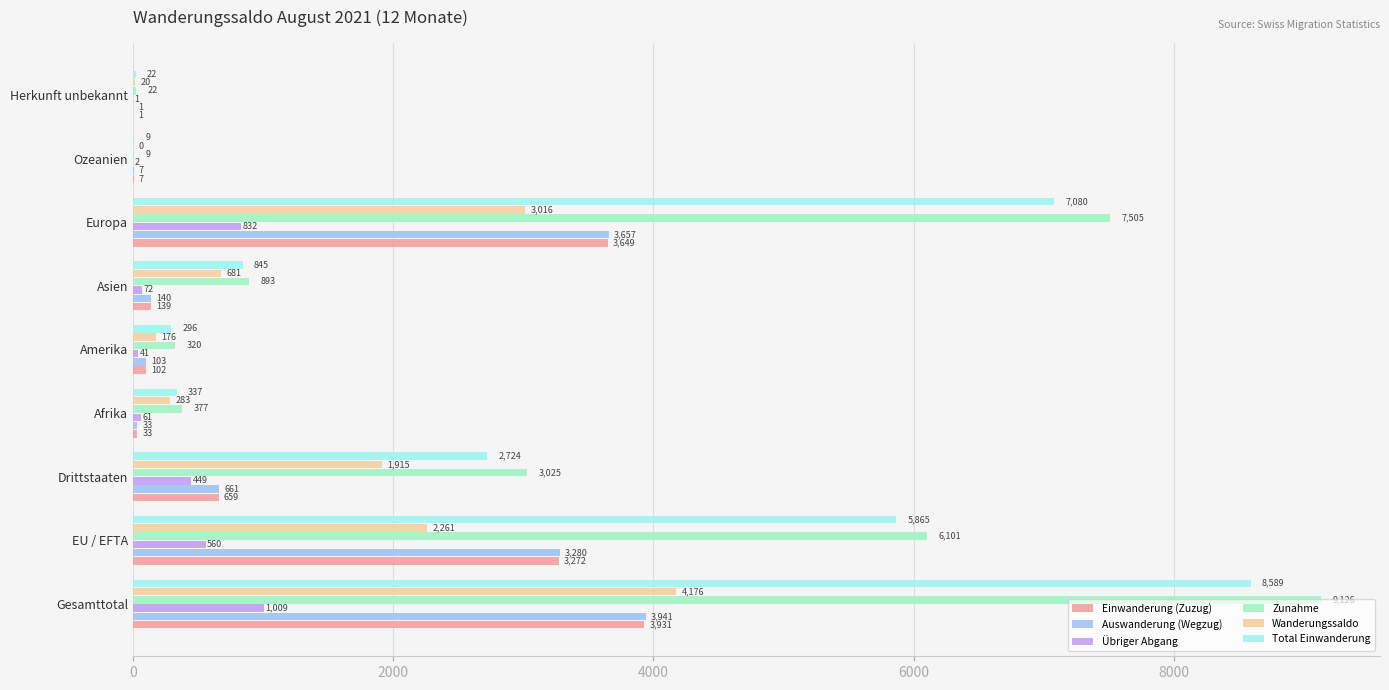

Where is Total Einwanderung nearest to the value 4299?

EU / EFTA